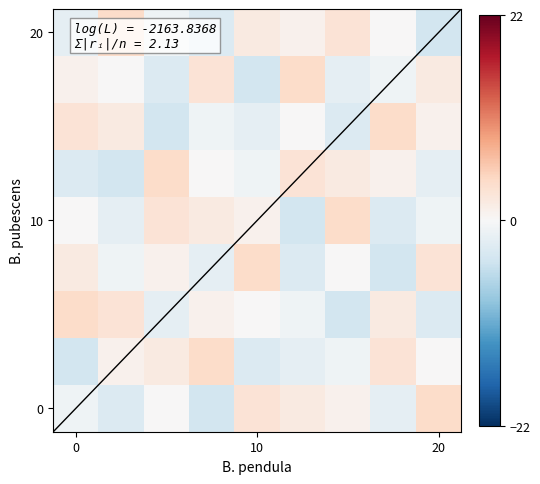

At how many categories does at least one series exceed 2?

9